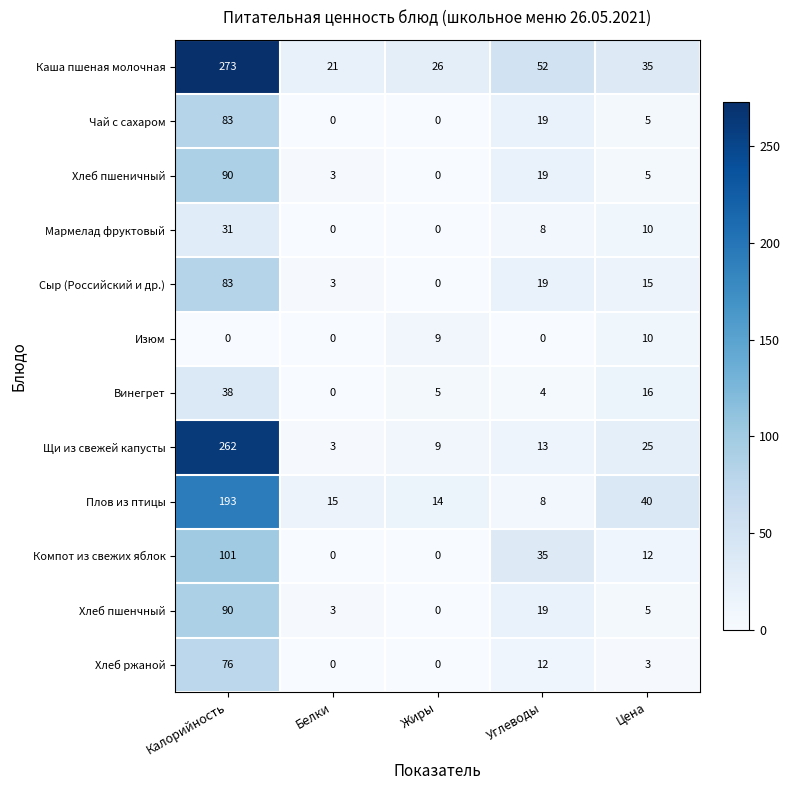

What is the difference between the highest and lowest values at Жиры?

26